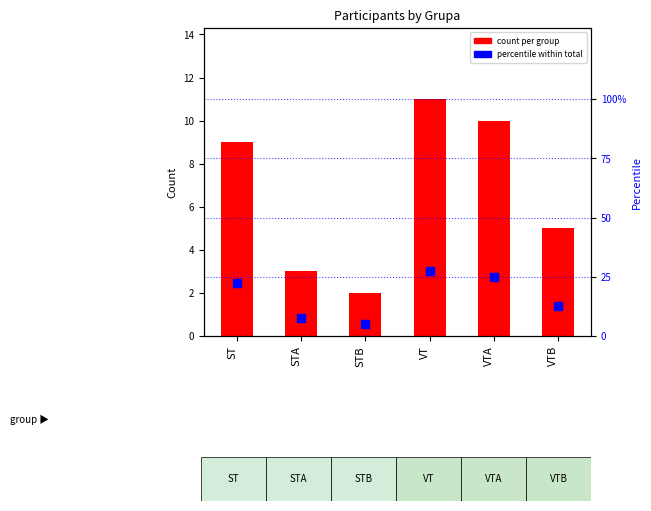

Which series contains the lowest Y value?

count per group